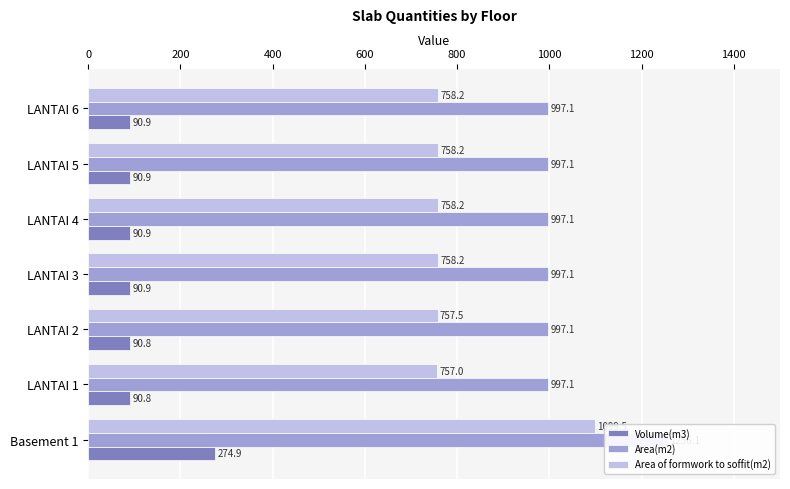

What is the value of the Area(m2) bar at the 2nd from the left?

997.1